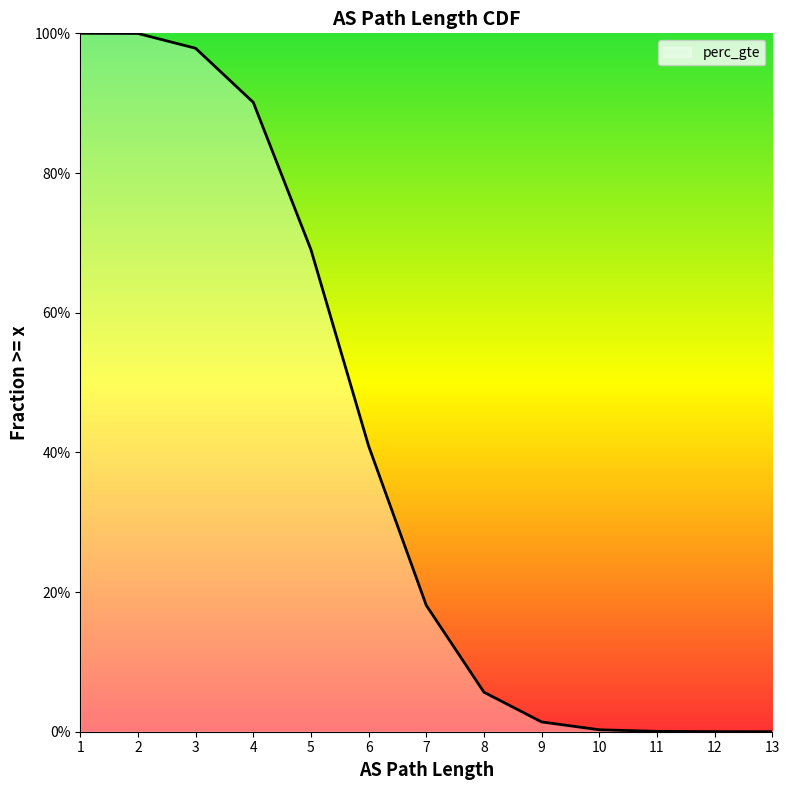

What is the sum of all values?

5.2